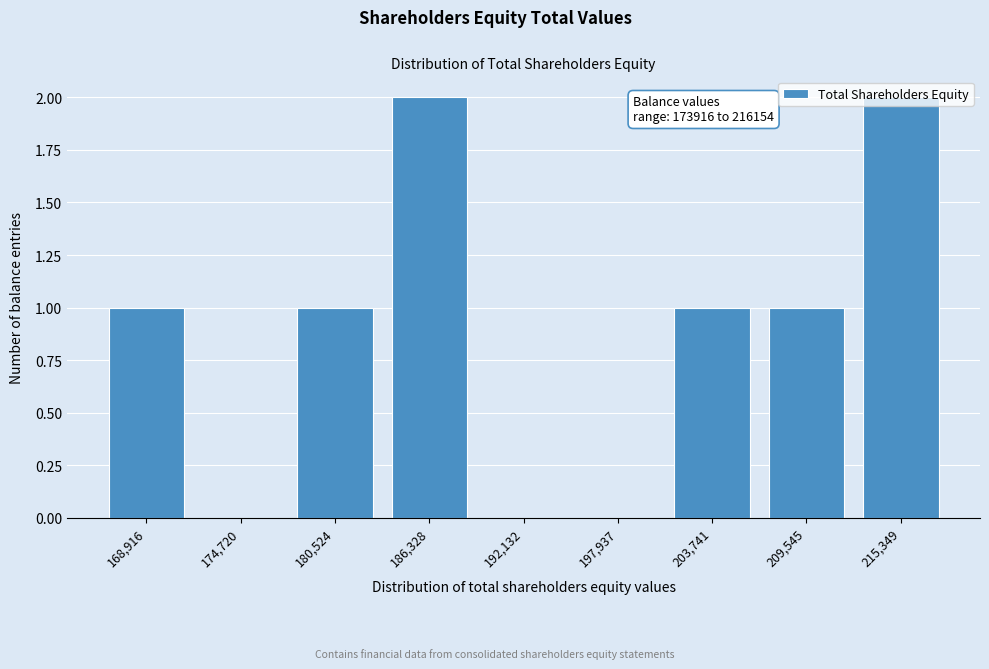

The chart shows a value of 2 at 215,349. True or false?

True